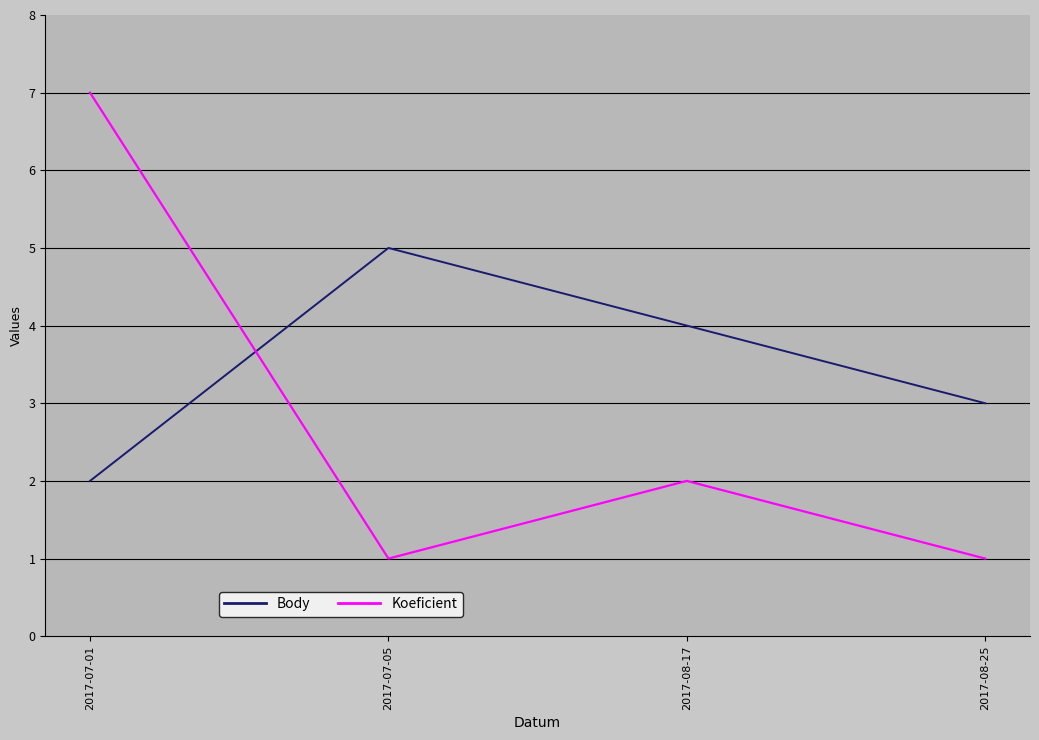

At which category does Body reach its first local peak?

2017-07-05